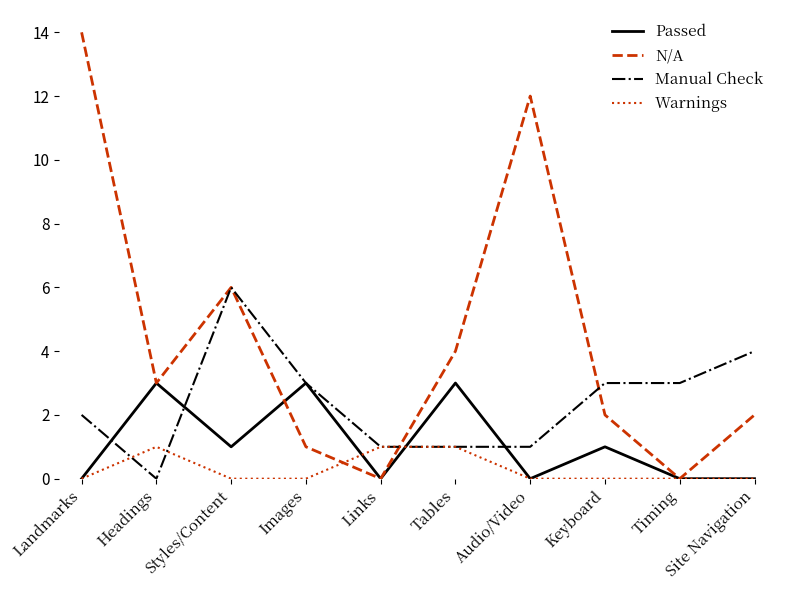

At how many categories does at least one series exceed 7?

2